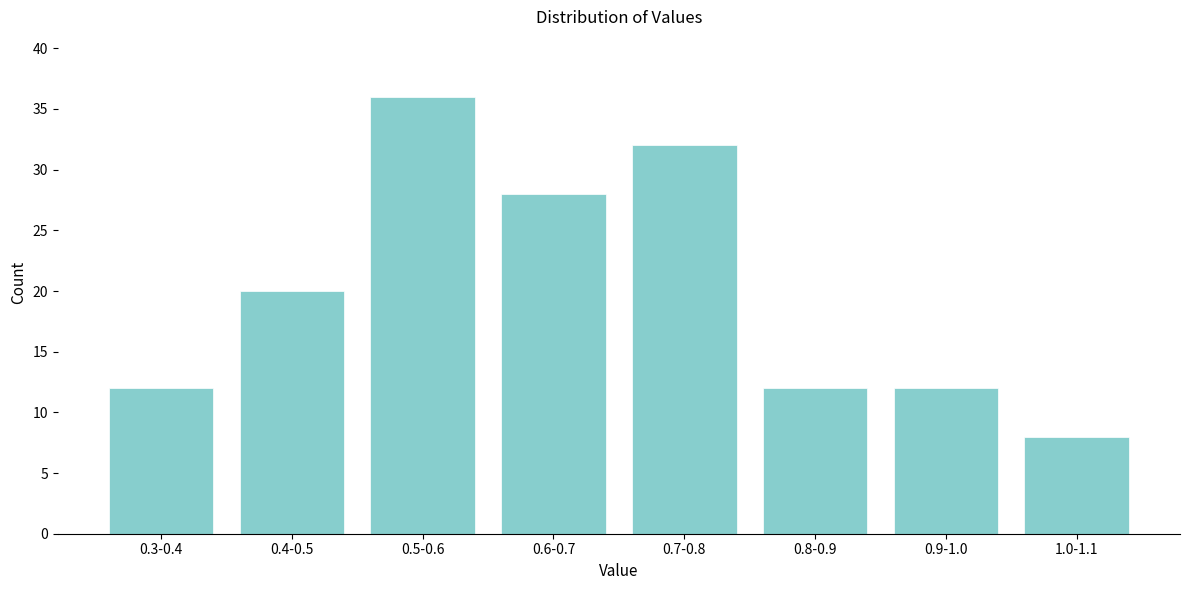

Reading right to left, list all the values displayed in this chart.

8	12	12	32	28	36	20	12